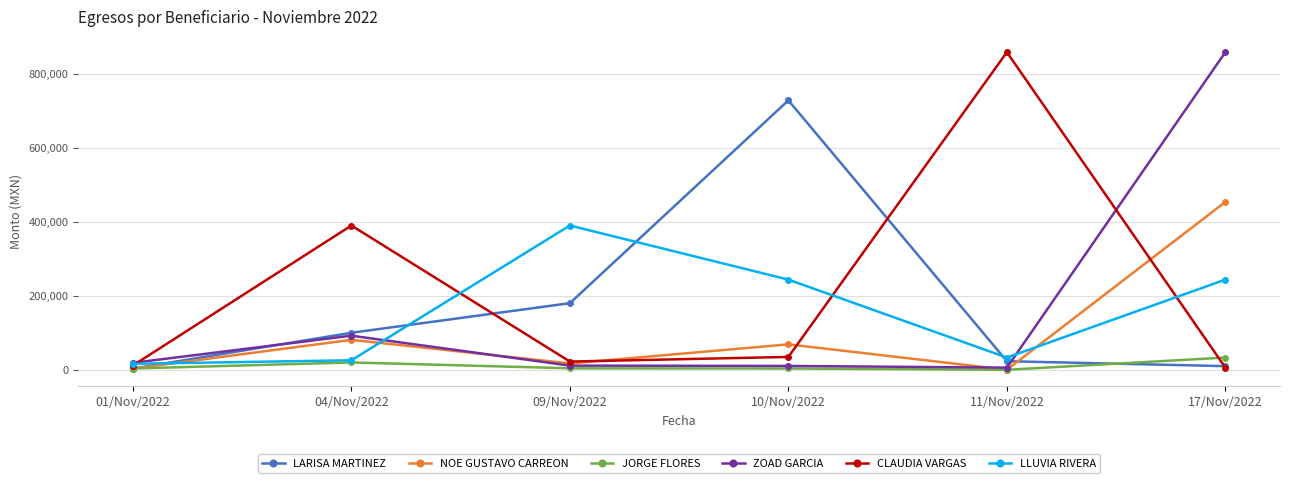

Is the value of JORGE FLORES at 09/Nov/2022 greater than the value of LLUVIA RIVERA at 10/Nov/2022?

No